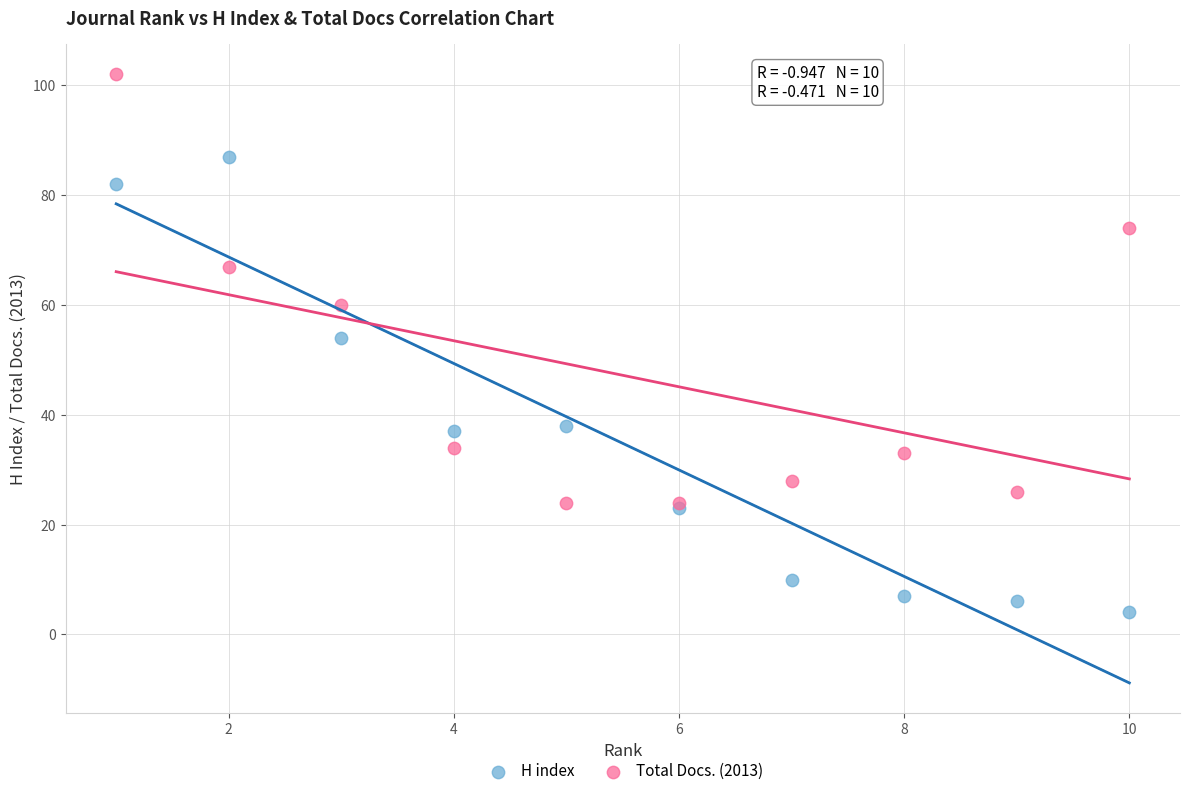

Which series reaches the minimum Y coordinate?

H index